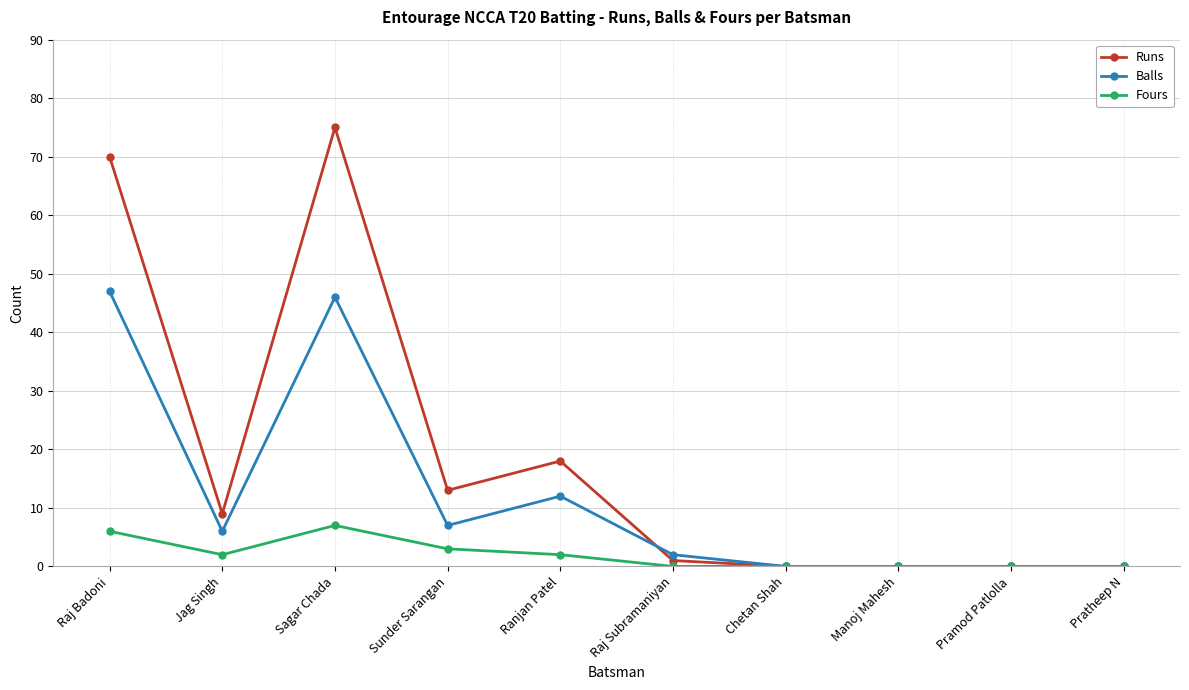

What is the difference between the second highest and minimum values in the Fours series?

6